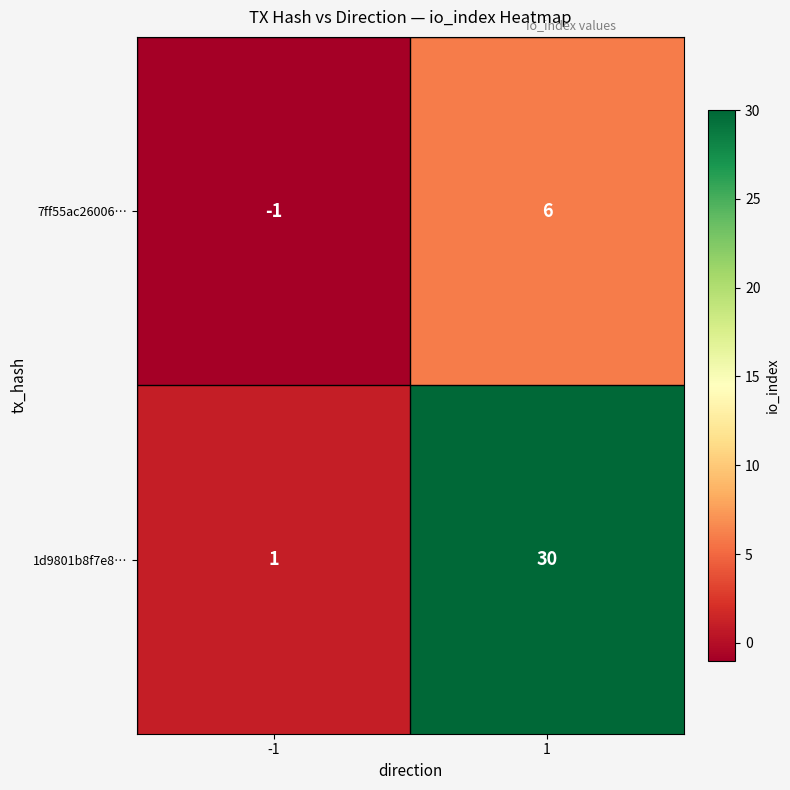

Read the 7ff55ac26006… value at 1.

6